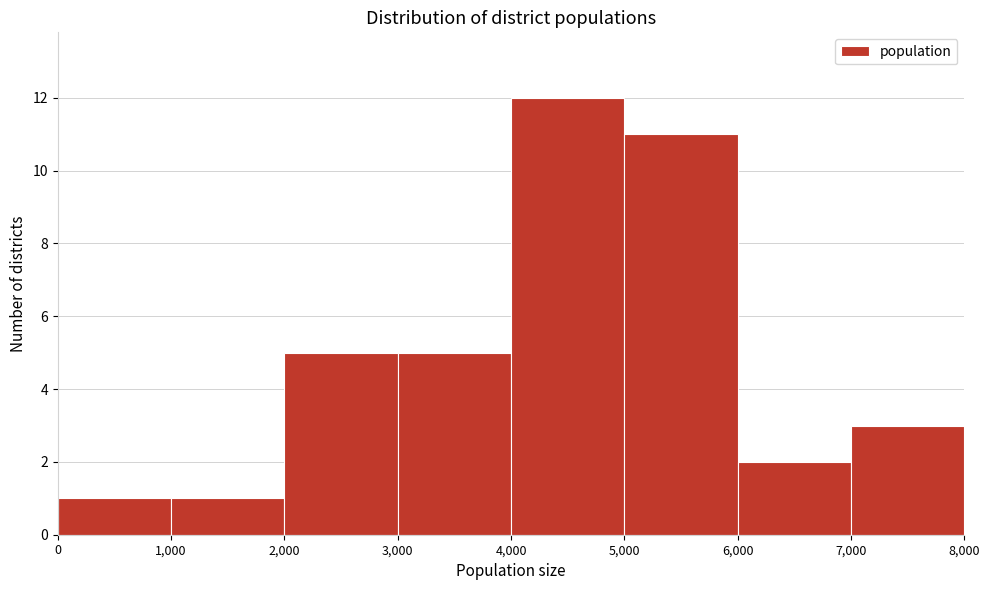

Reading left to right, transcribe this chart: for each bar, give the range it covers on the x-axis and its height. The values are not printed on the chart, so give them approximately, as read against the axis.

0 to 1,000: 1
1,000 to 2,000: 1
2,000 to 3,000: 5
3,000 to 4,000: 5
4,000 to 5,000: 12
5,000 to 6,000: 11
6,000 to 7,000: 2
7,000 to 8,000: 3